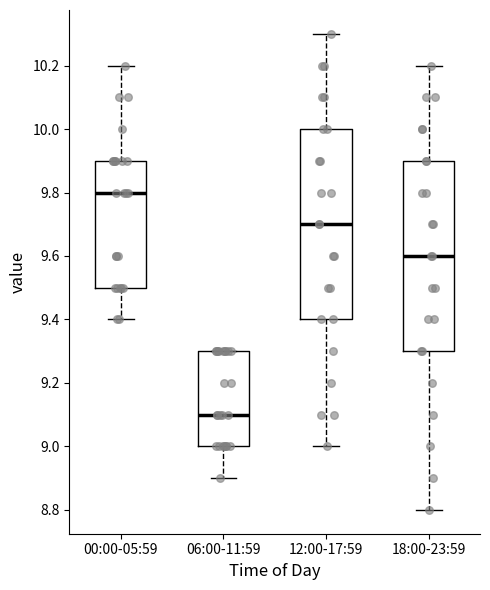

Which box has the lowest median line?

06:00-11:59